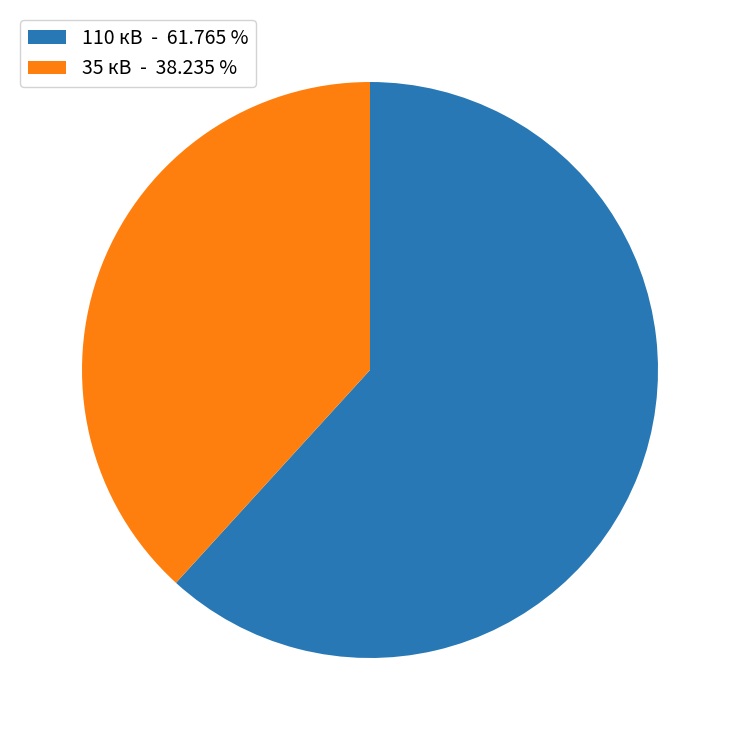

Between 110 кВ - 61.765 % and 35 кВ - 38.235 %, which is larger?

110 кВ - 61.765 %